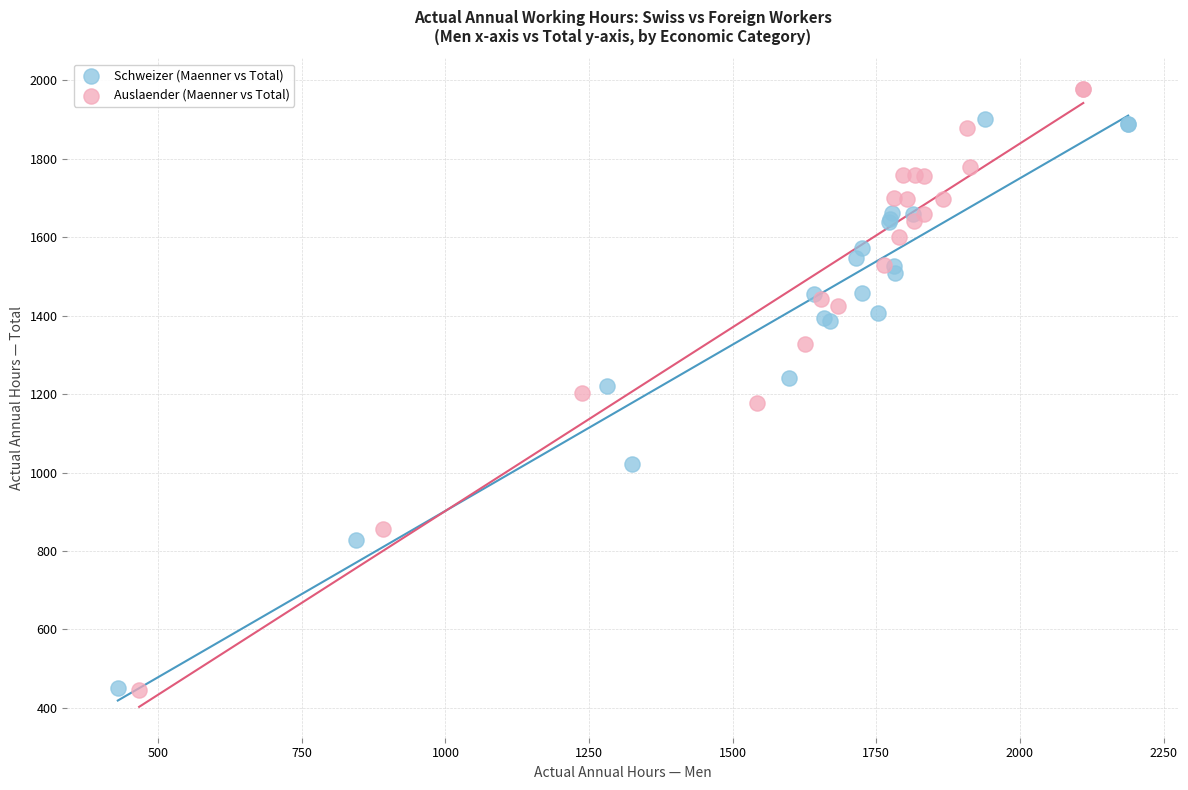

Which series has the largest Y range (max minus min)?

Auslaender (Maenner vs Total)